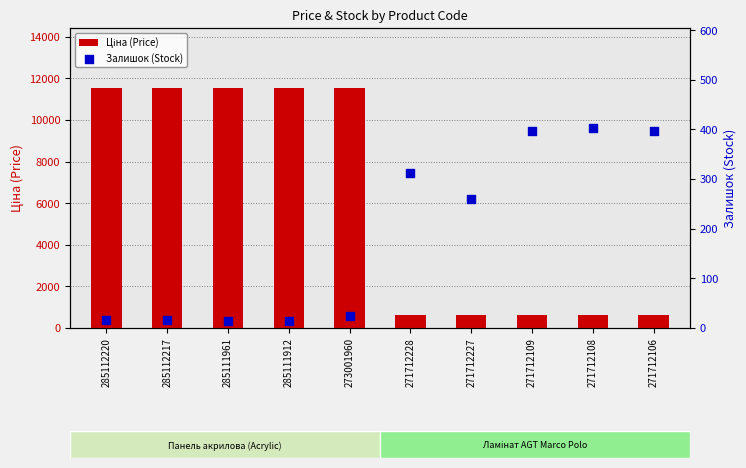

Which series contains the highest Y value?

Ціна (Price)